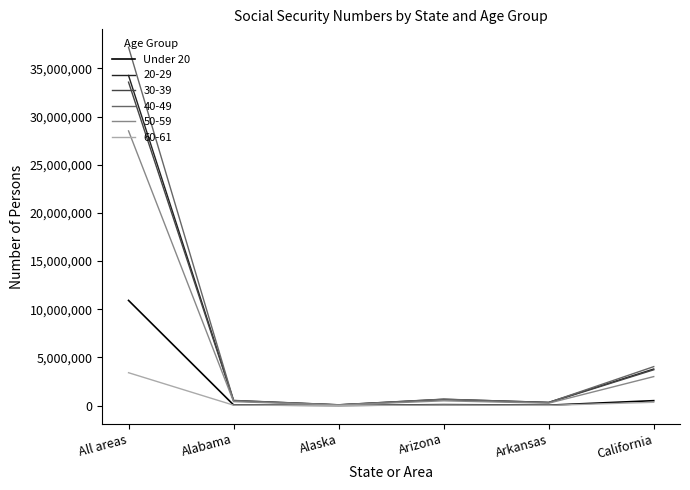

The value of 30-39 at California is 2393912. True or false?

False